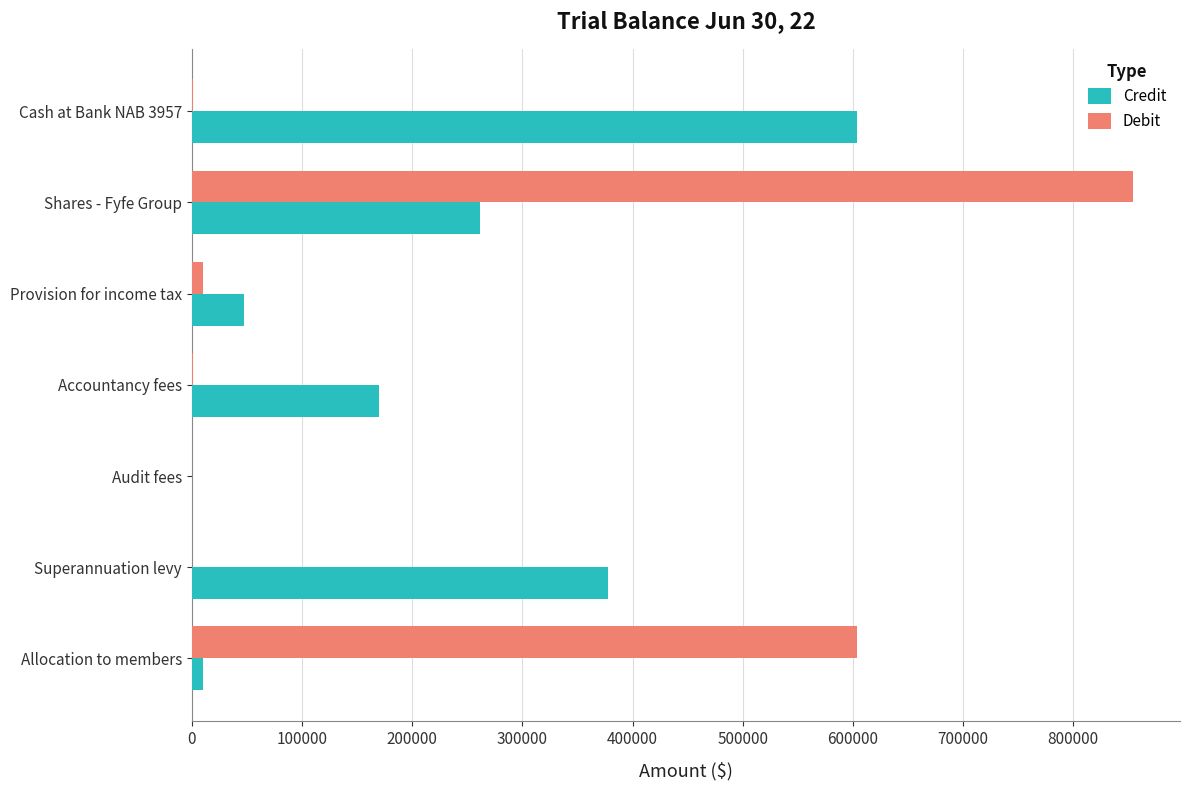

What is the highest value of the Credit series?

603517.6